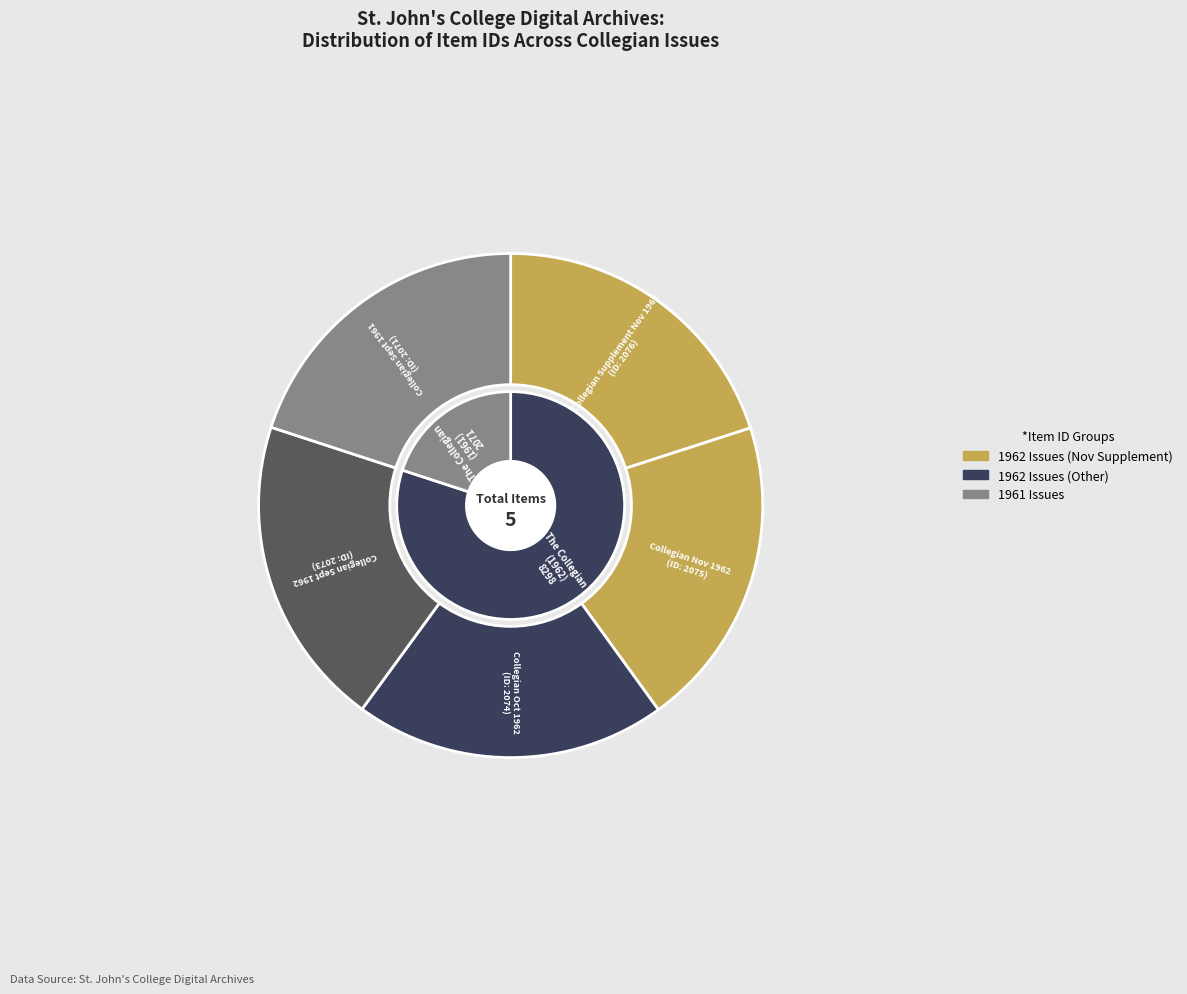

What is the total percentage of Collegian Supplement Nov 1962 and Collegian Sept 1962?

40.0%